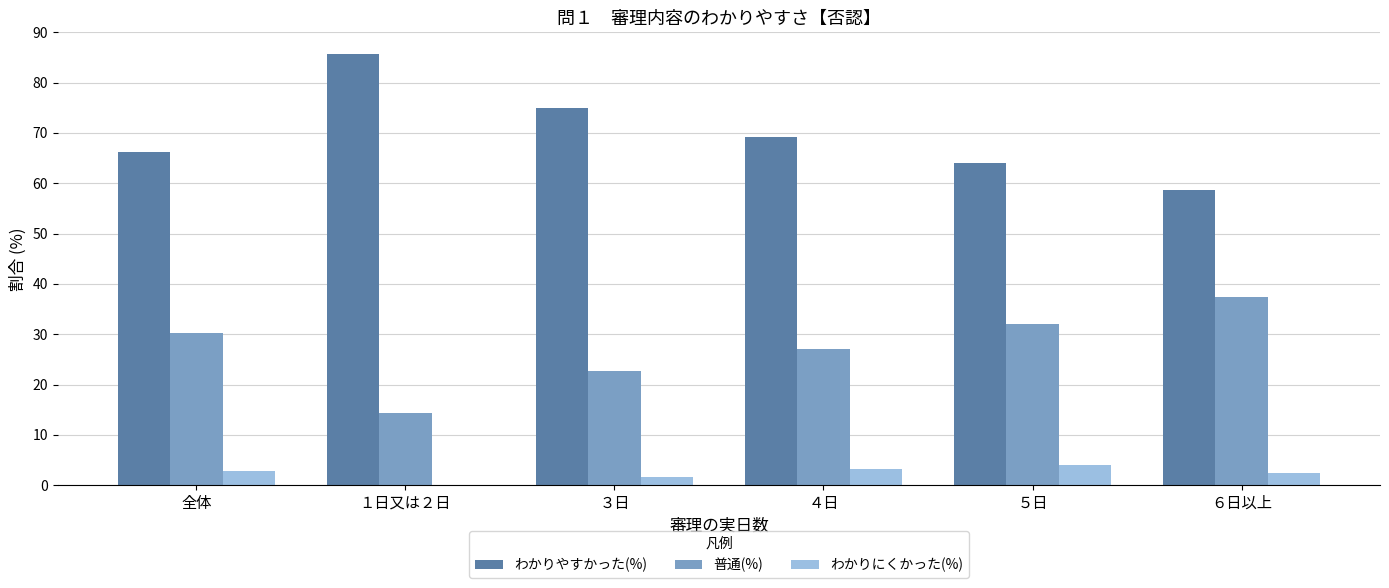

Does the chart contain stacked bars?

No